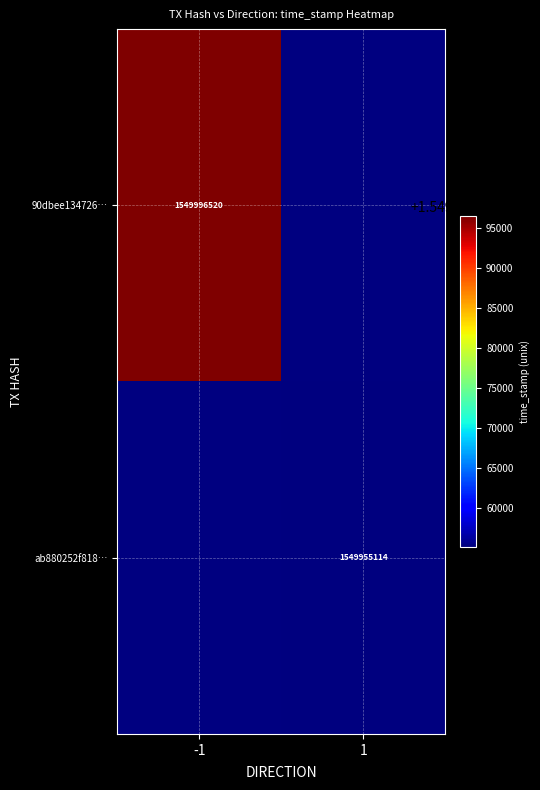

The value of 90dbee134726… at -1 is 1549996520. True or false?

True